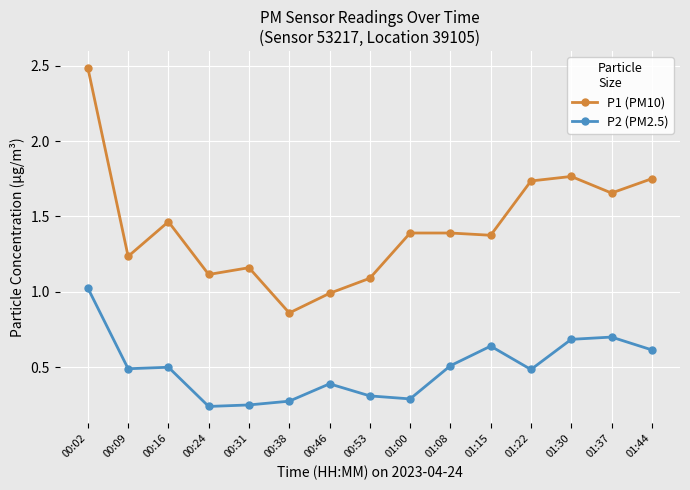

Which series changed the most between 01:00 and 01:37?

P2 (PM2.5)